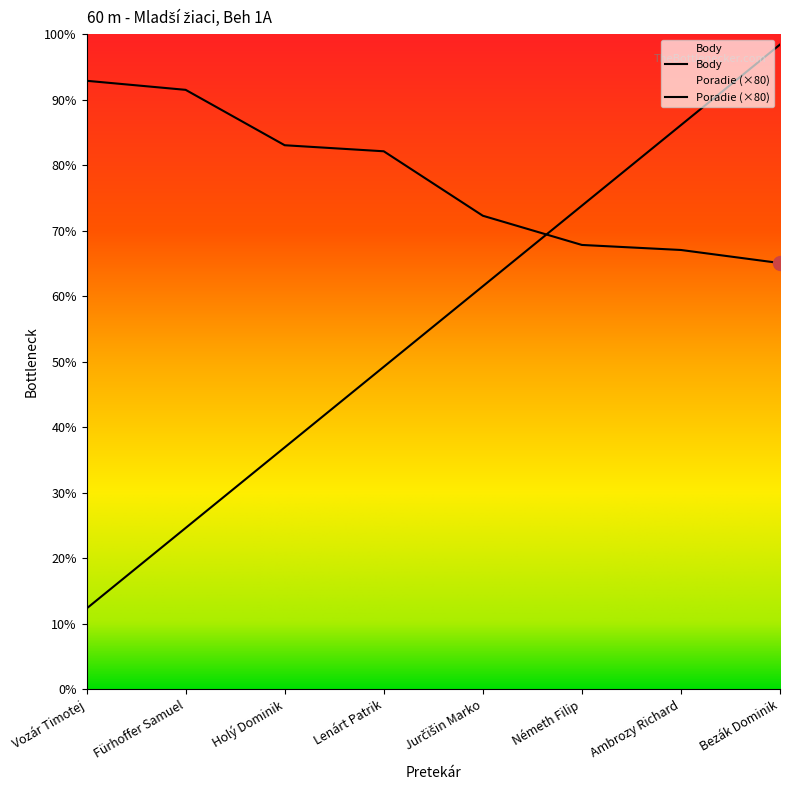

What value does the Poradie series have at Holý Dominik, to the nearest 100?

200